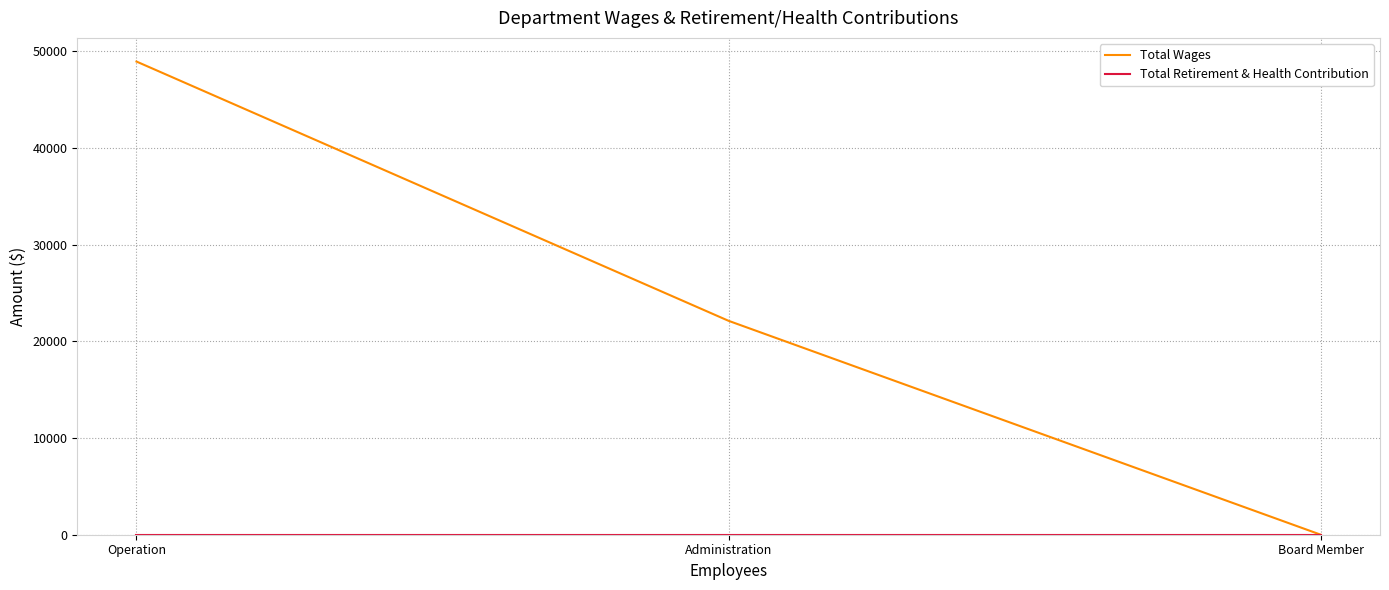

List the labels in order of Total Wages value, smallest first.

Board Member, Administration, Operation